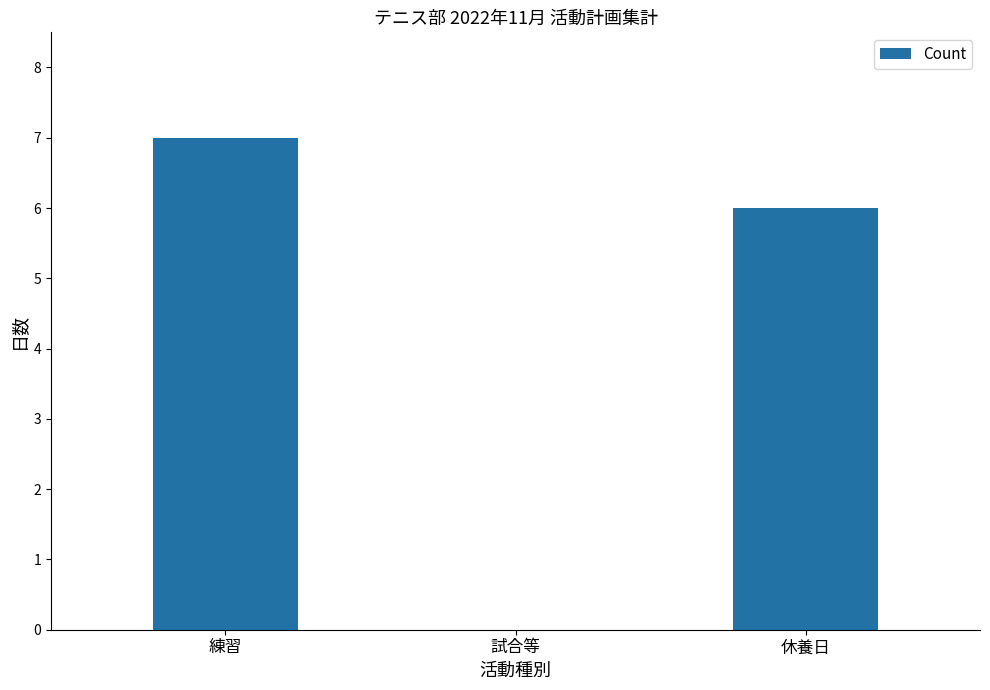

How many positive values are there?

2